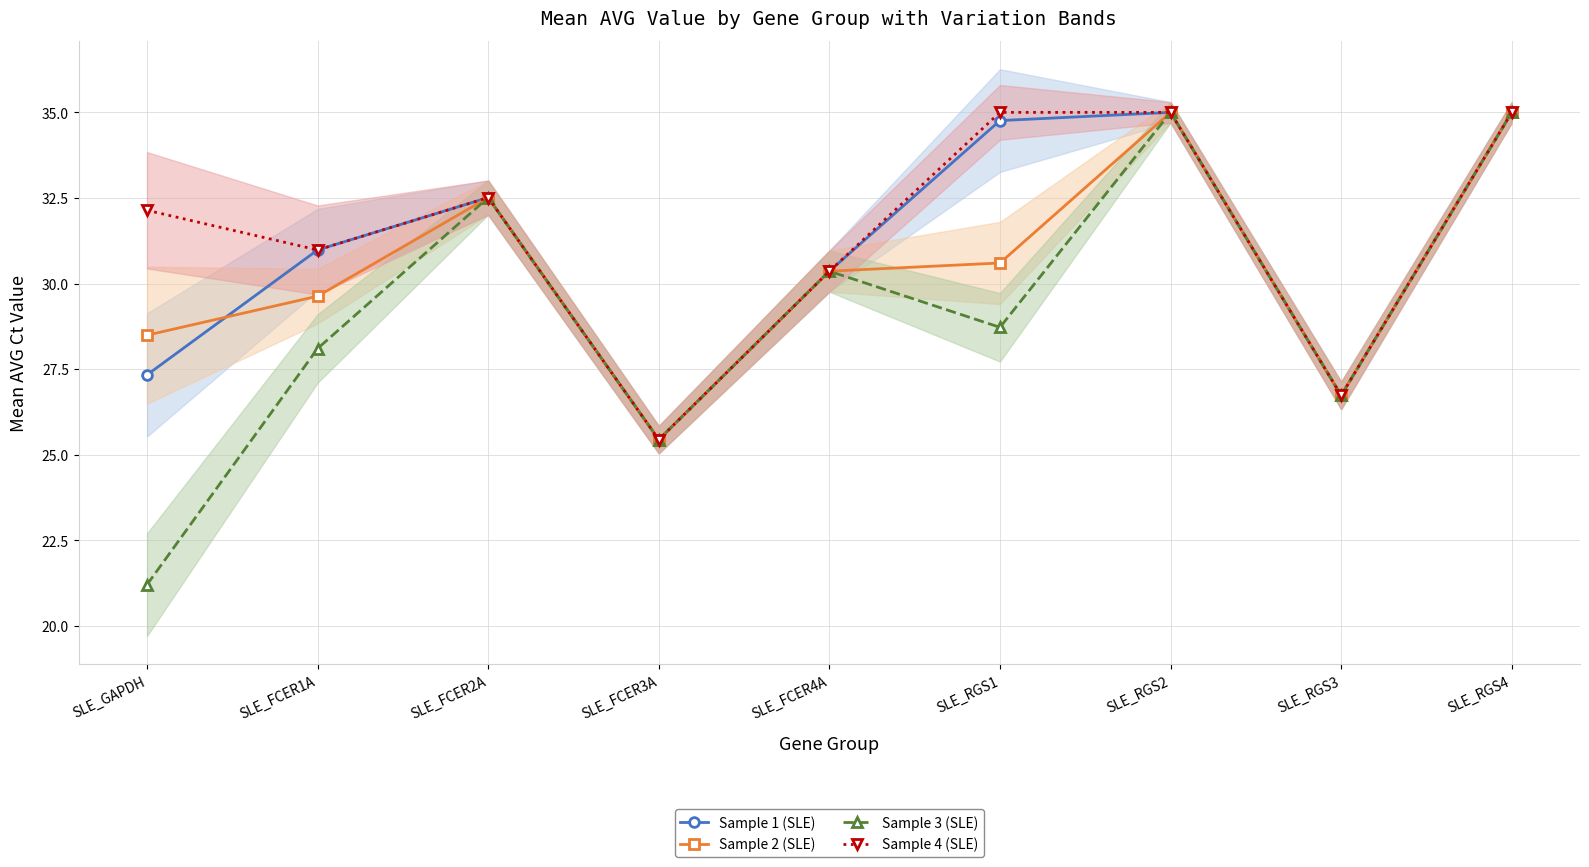

Between SLE_FCER3A and SLE_RGS3, which is larger?

SLE_RGS3